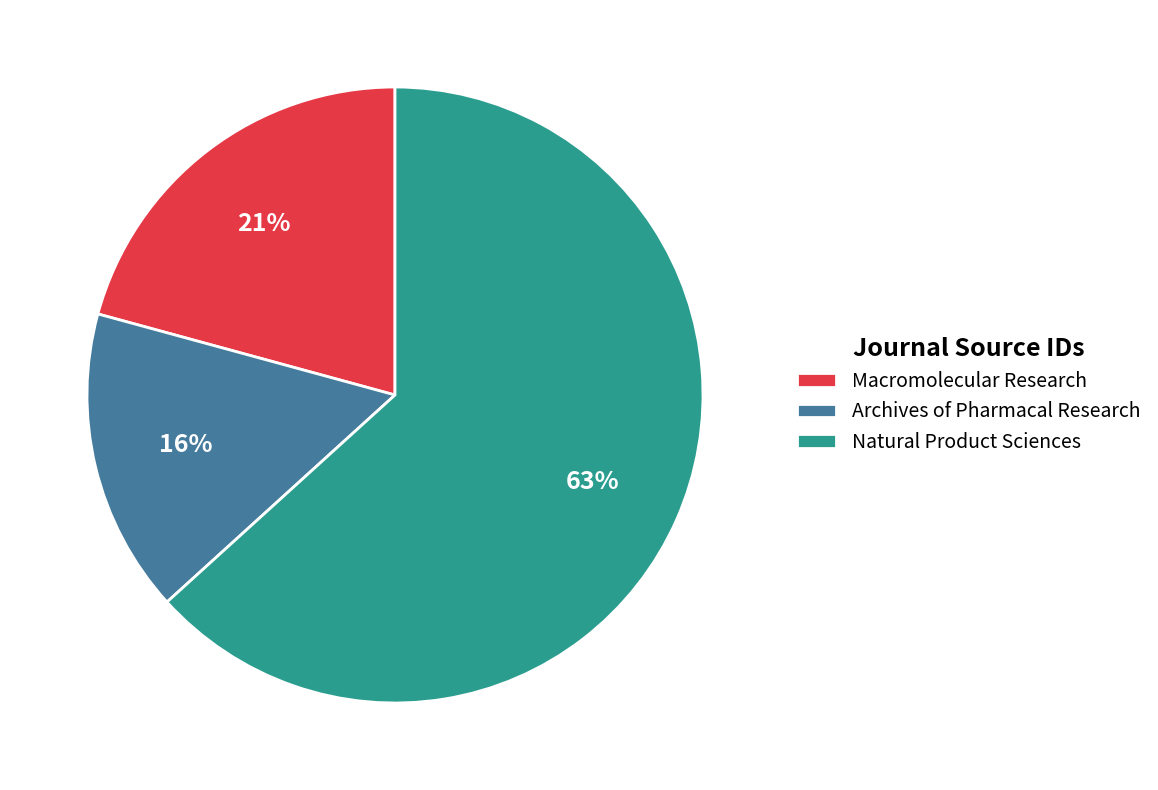

Which slice represents more than half of the pie?

Natural Product Sciences